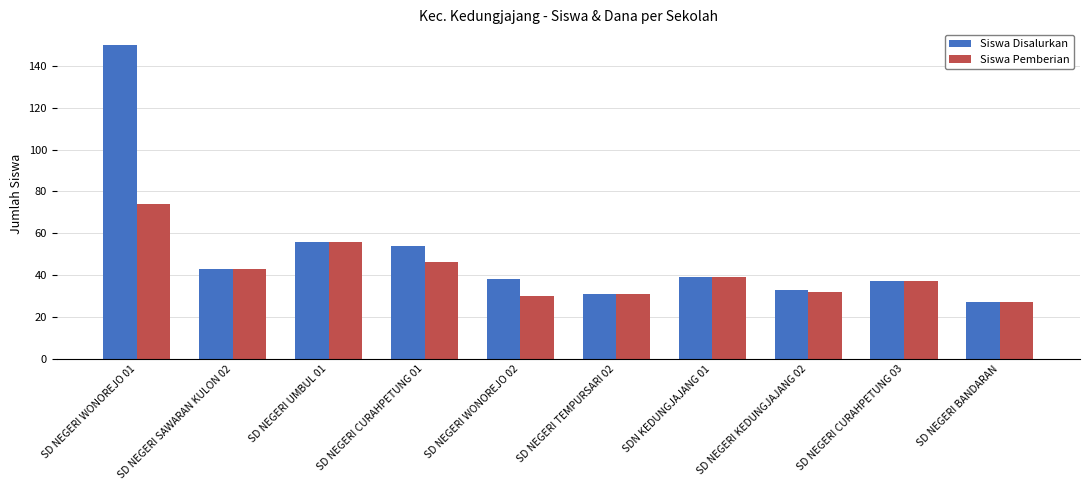

What is the value of the Siswa Pemberian bar at the 7th from the left?

39